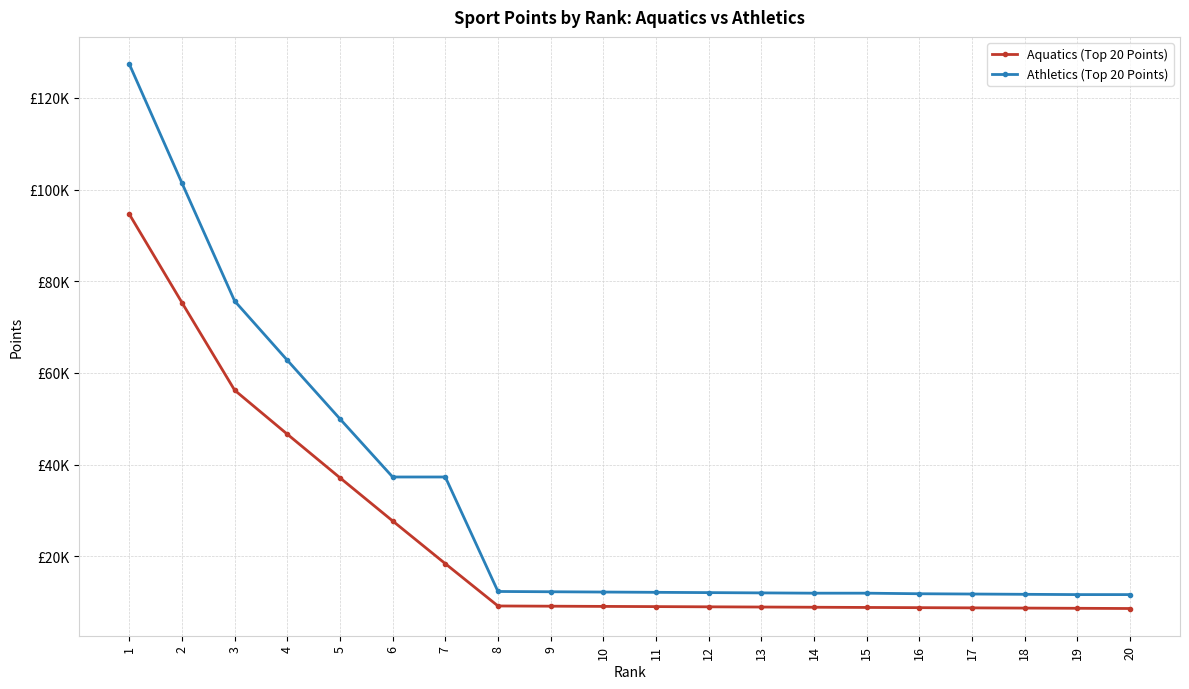

Rank the series by their average value, from highest to lowest.

Athletics (Top 20 Points), Aquatics (Top 20 Points)